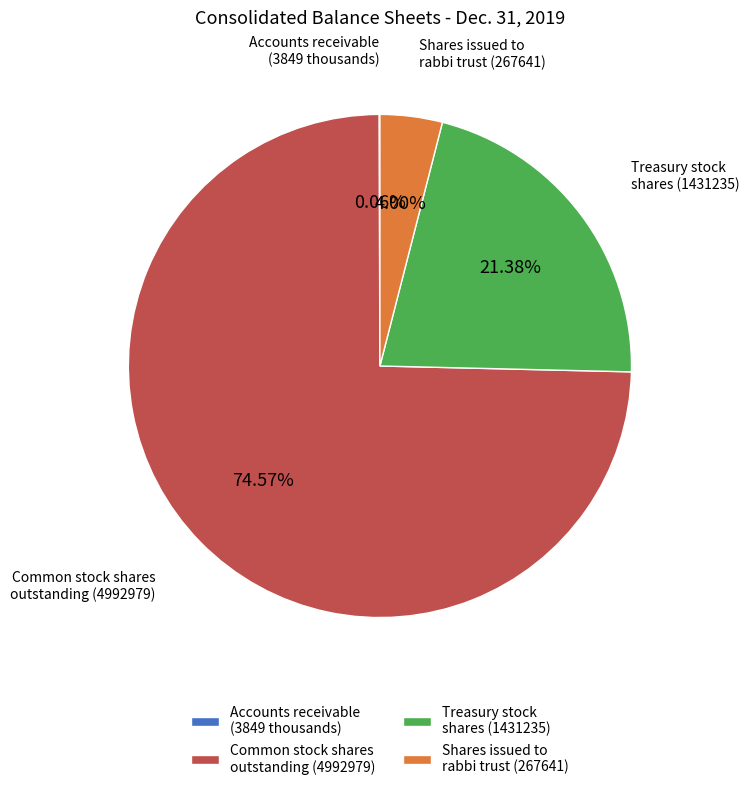

Combined, do Treasury stock shares (1431235) and Common stock shares outstanding (4992979) account for over 50%?

Yes